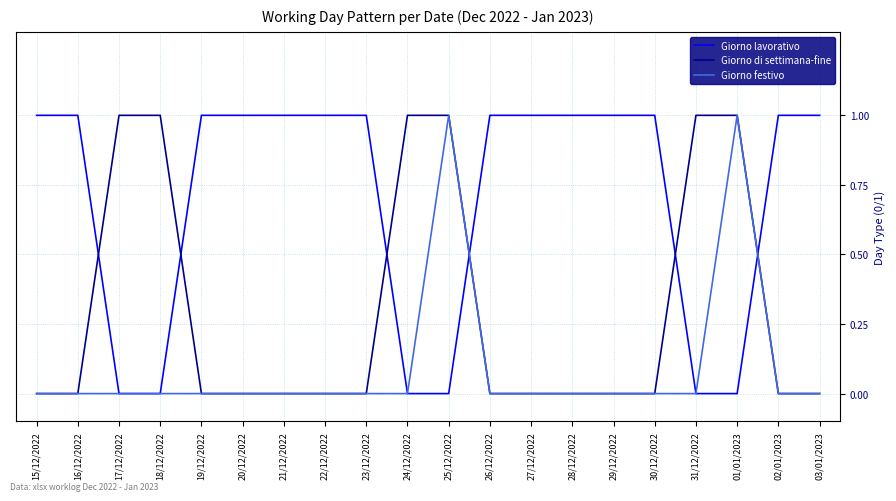

The Giorno festivo series shows -1 at 19/12/2022. True or false?

False